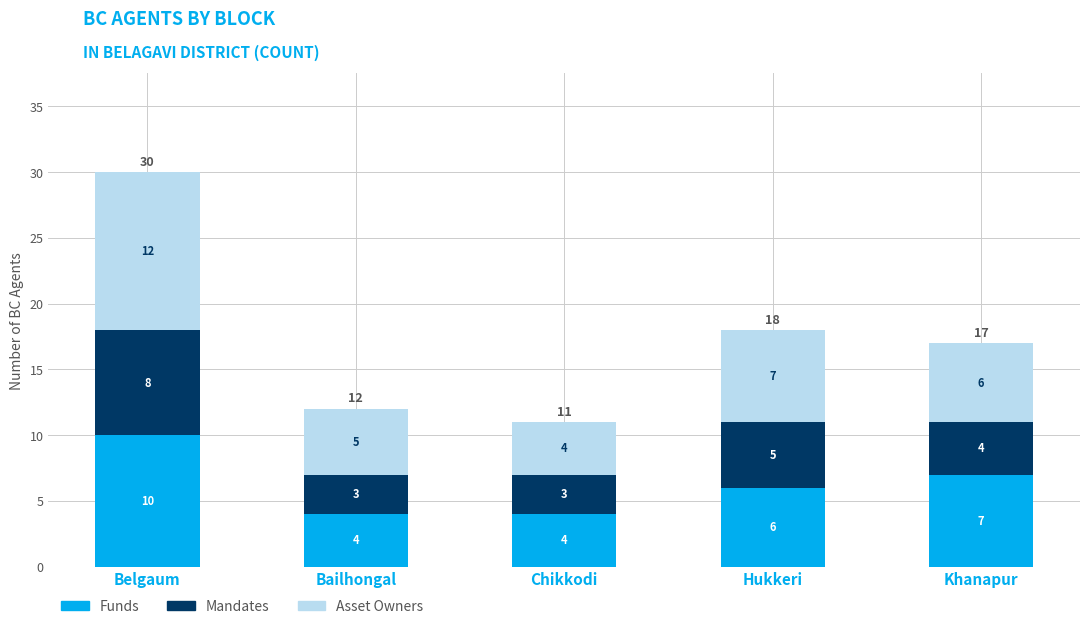

Are the bars grouped side by side (vs. stacked)?

No